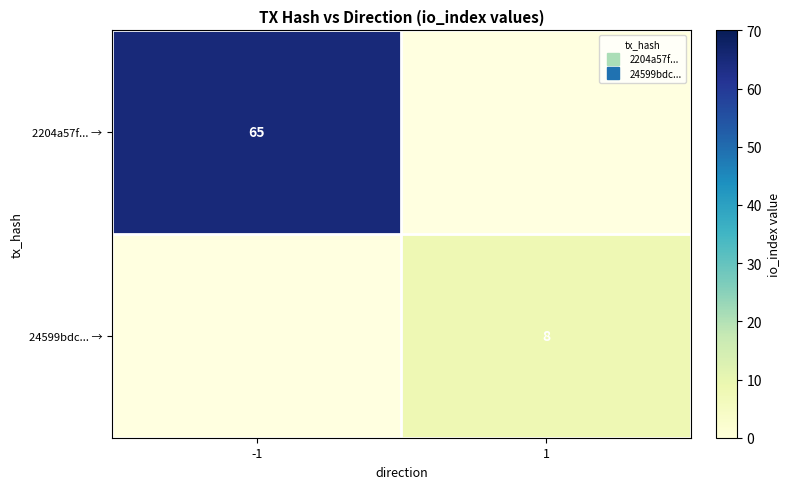

At which category does the chart reach its peak across all series?

-1